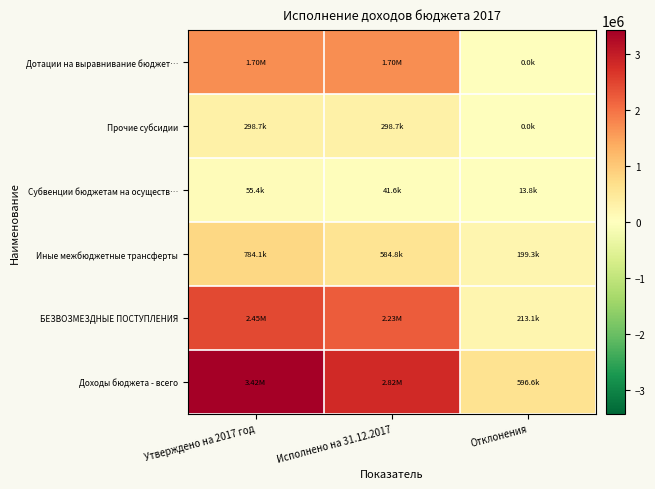

List the series in order of their peak value, lowest first.

Субвенции бюджетам на осуществ…, Прочие субсидии, Иные межбюджетные трансферты, Дотации на выравнивание бюджет…, БЕЗВОЗМЕЗДНЫЕ ПОСТУПЛЕНИЯ, Доходы бюджета - всего